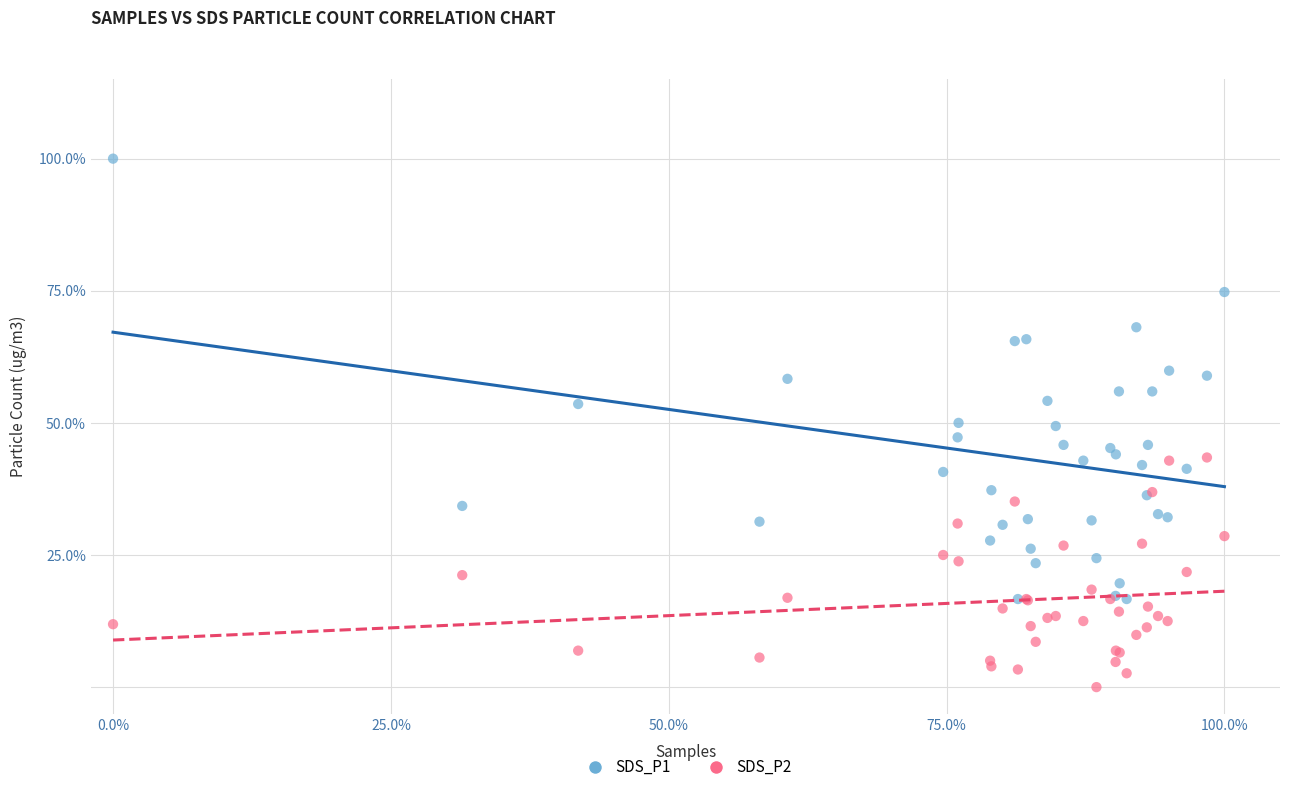

Which series contains the highest Y value?

SDS_P1